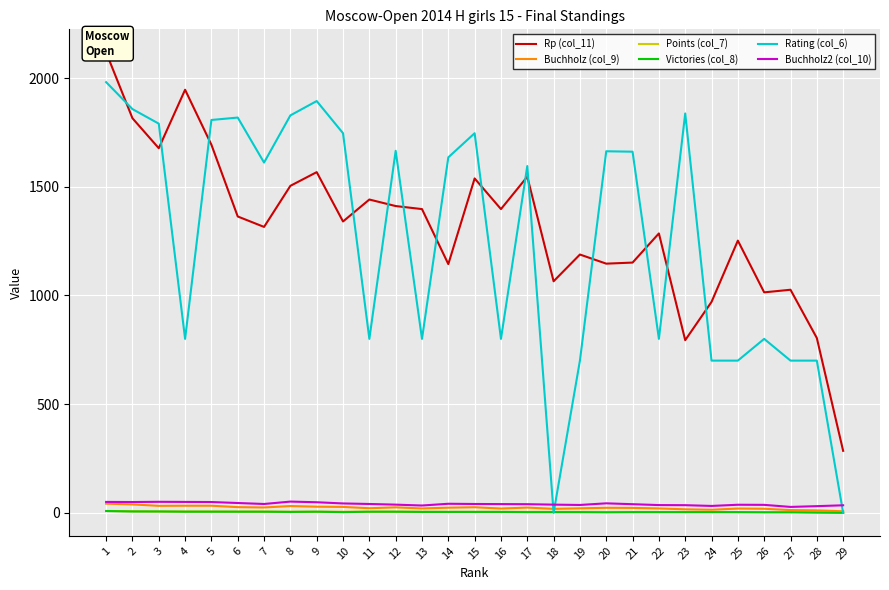

True or false: Points (col_7) and Rp (col_11) intersect in this chart.

False